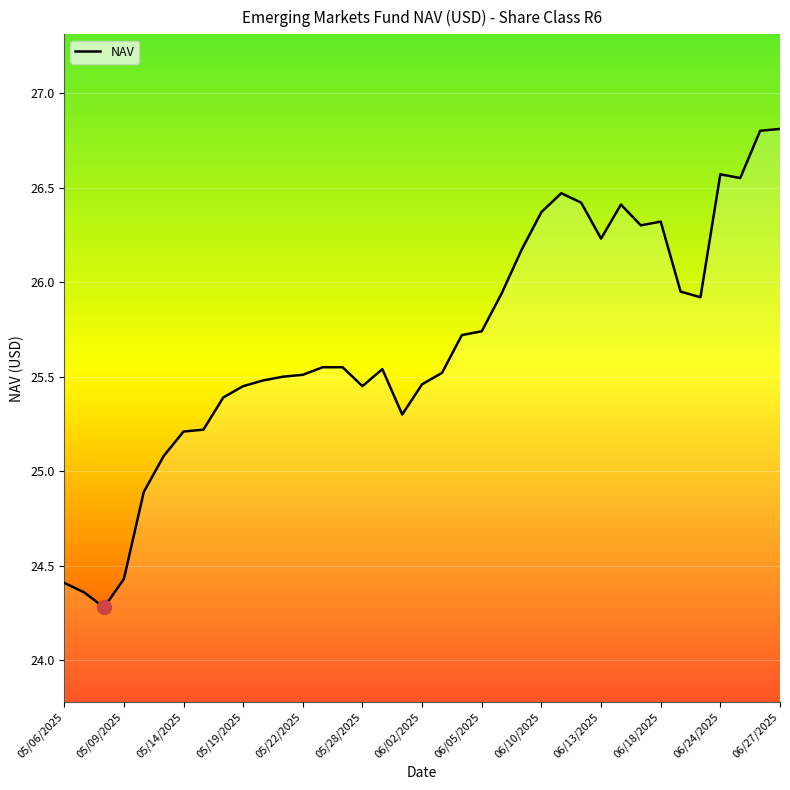

What is the difference between the maximum and minimum values?

2.5